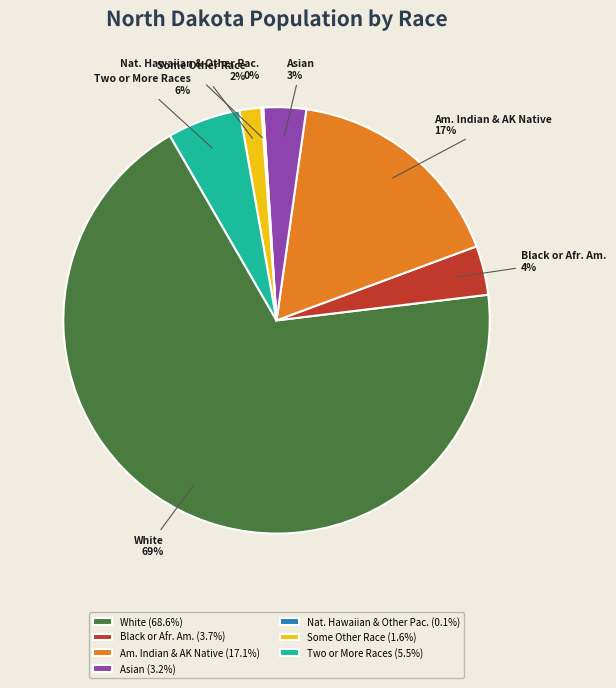

To the nearest percent, what portion does Some Other Race represent?

2%